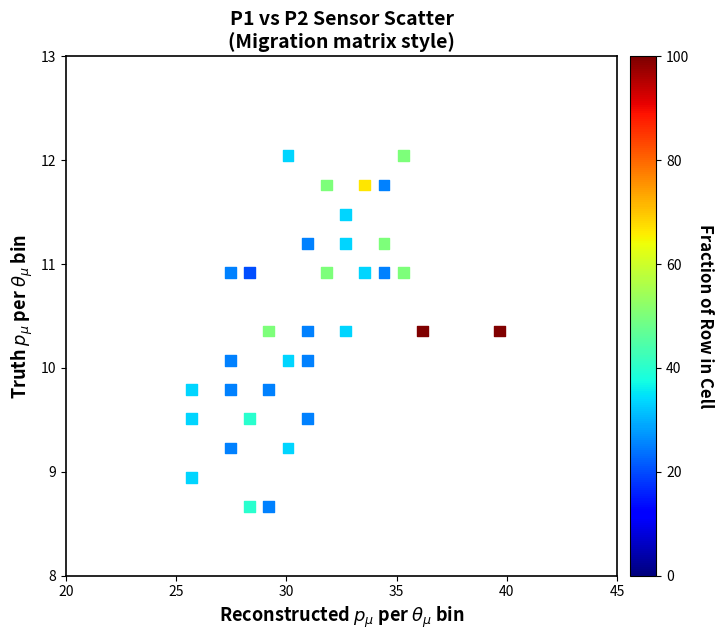

What is the range of Y values (max minus min)?

3.4